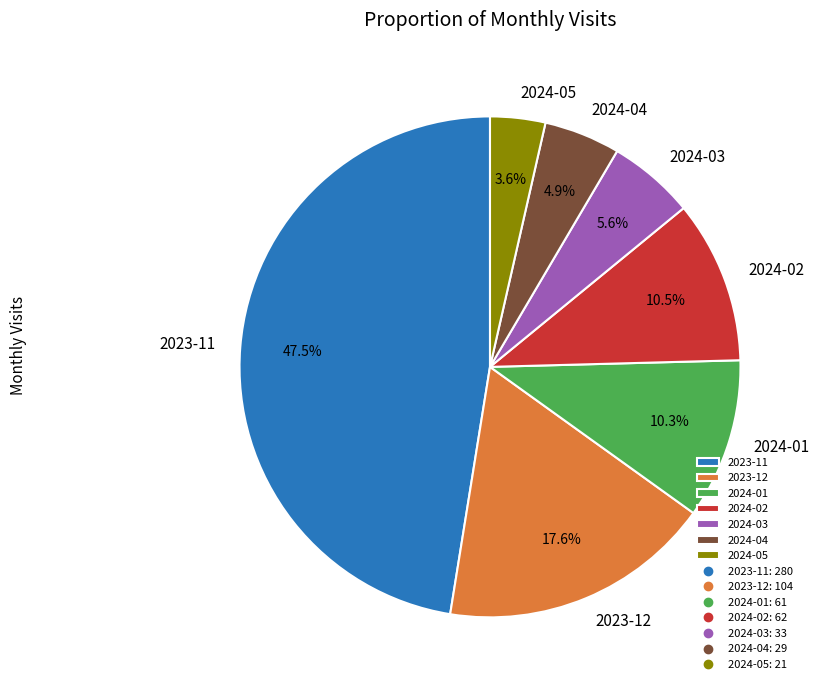

How many slices are in this pie chart?

7